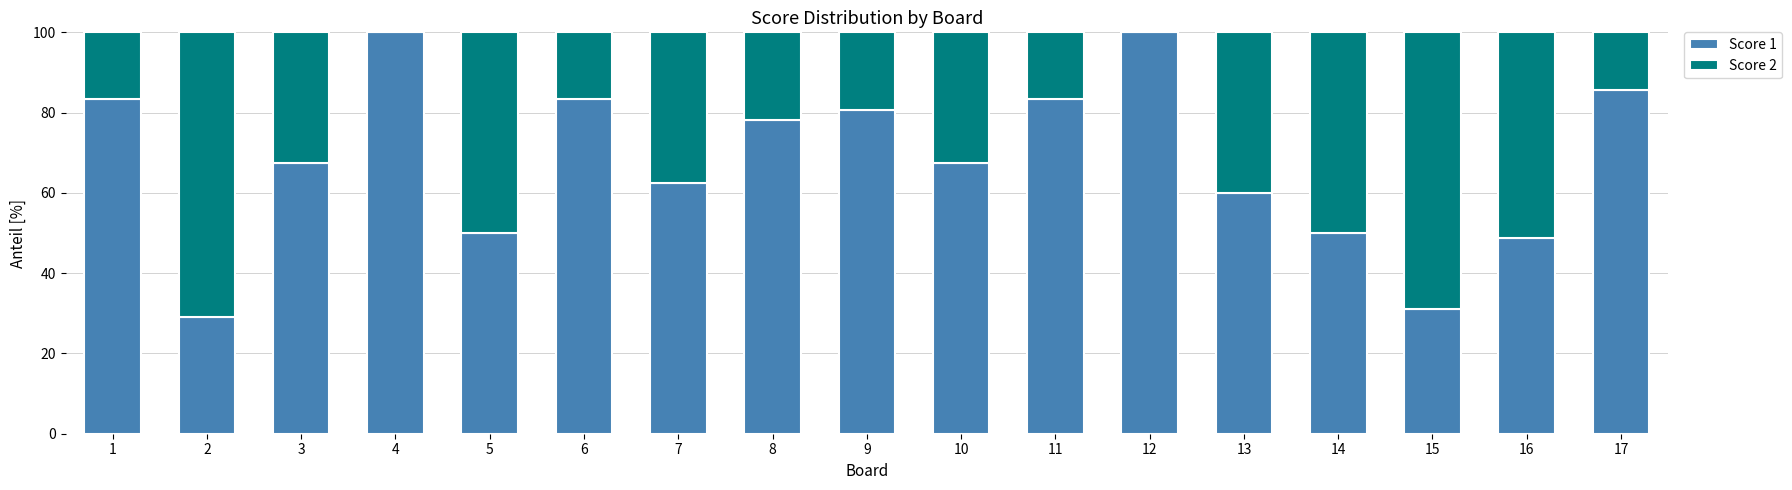

What is the total value across all series at 13?

100.0